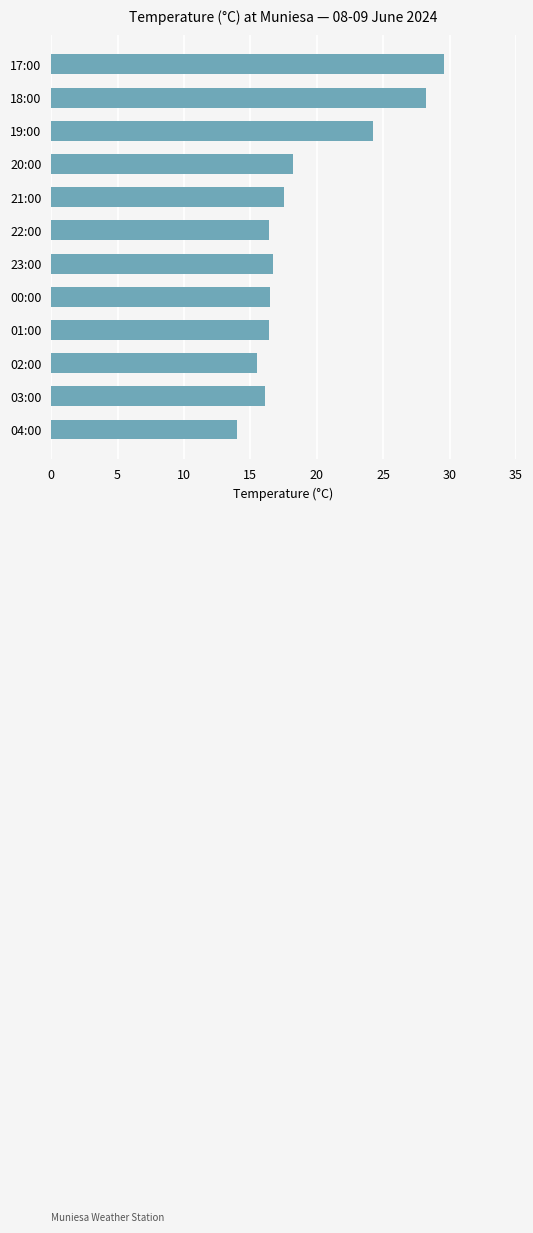

The value at 18:00 is 28.2. True or false?

True